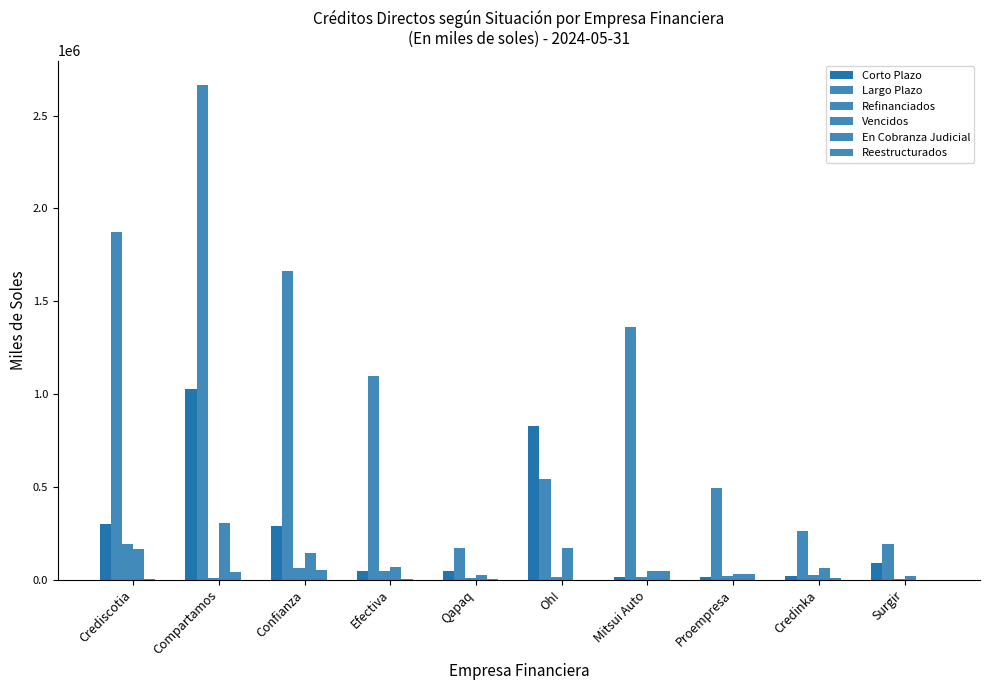

Rank the series by their maximum value, from highest to lowest.

Largo Plazo, Corto Plazo, Vencidos, Refinanciados, En Cobranza Judicial, Reestructurados